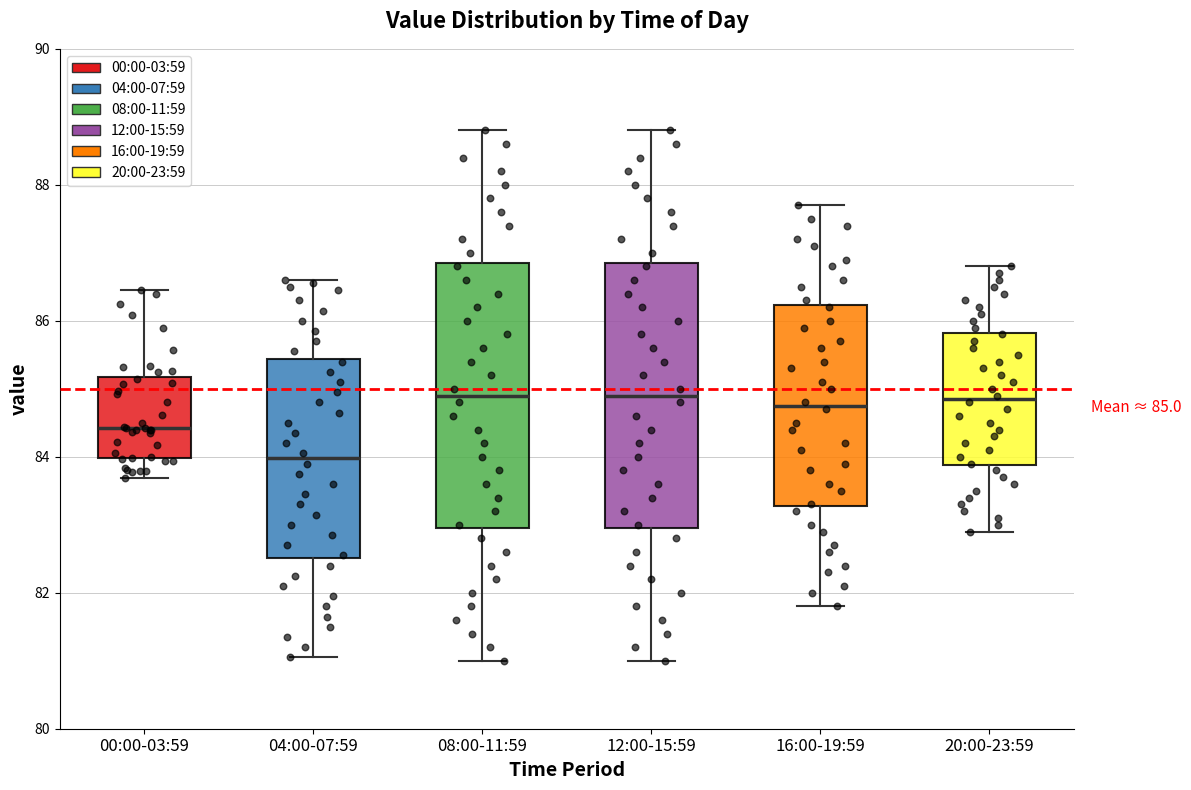

Which box's median line is the lowest?

04:00-07:59